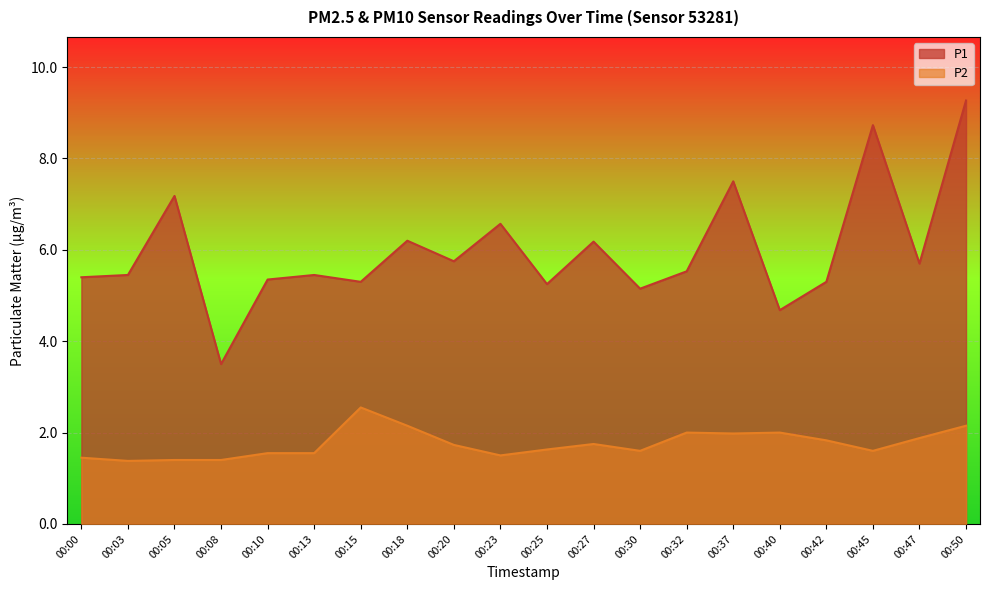

List the series in order of their overall mean, highest first.

P1, P2